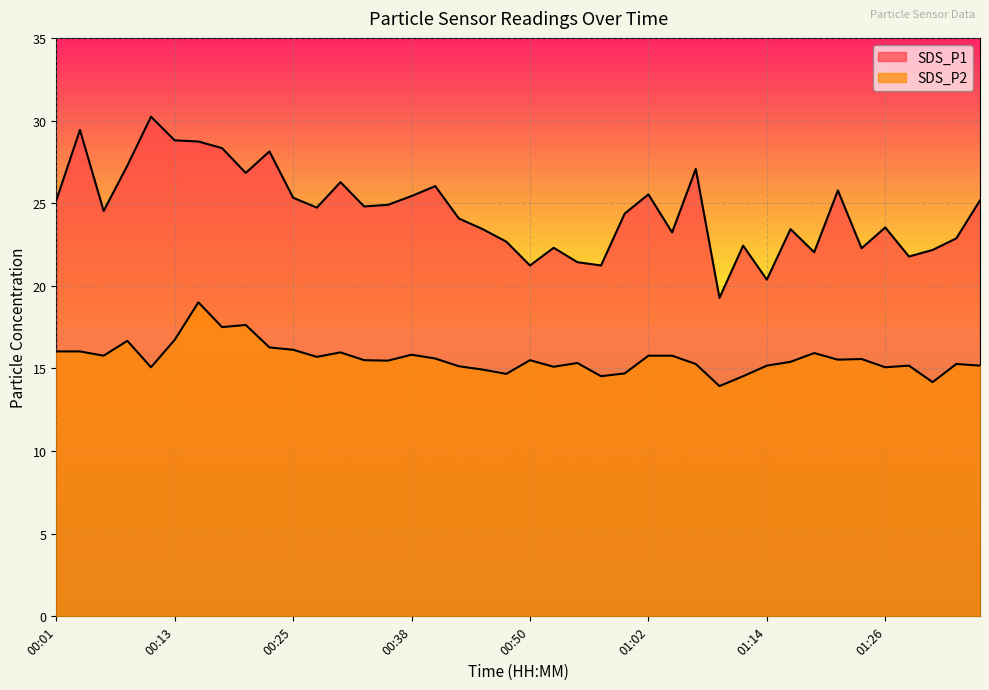

What is the label of the 5th point from the right?

01:26